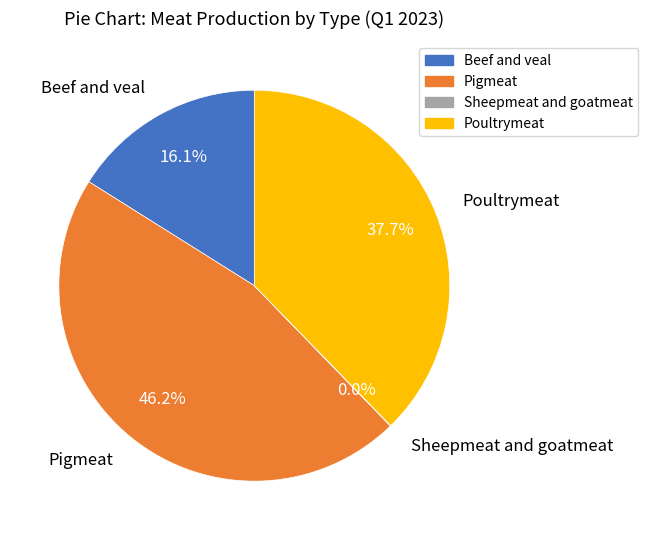

Is it true that Beef and veal is 16% of the pie?

True